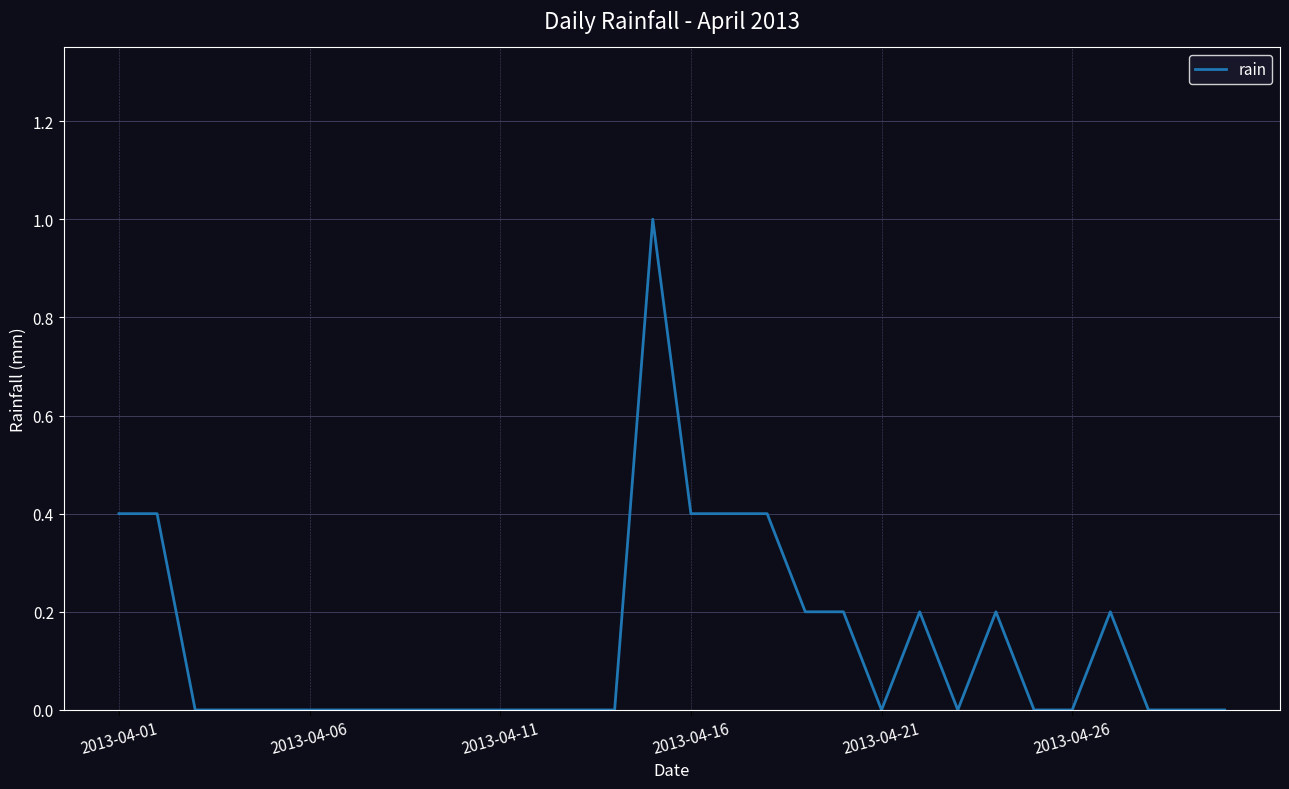

What is the average value?

0.1